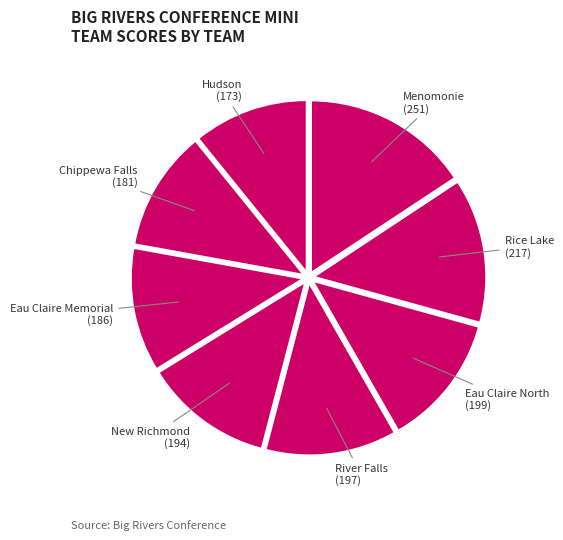

How many slices are in this pie chart?

8